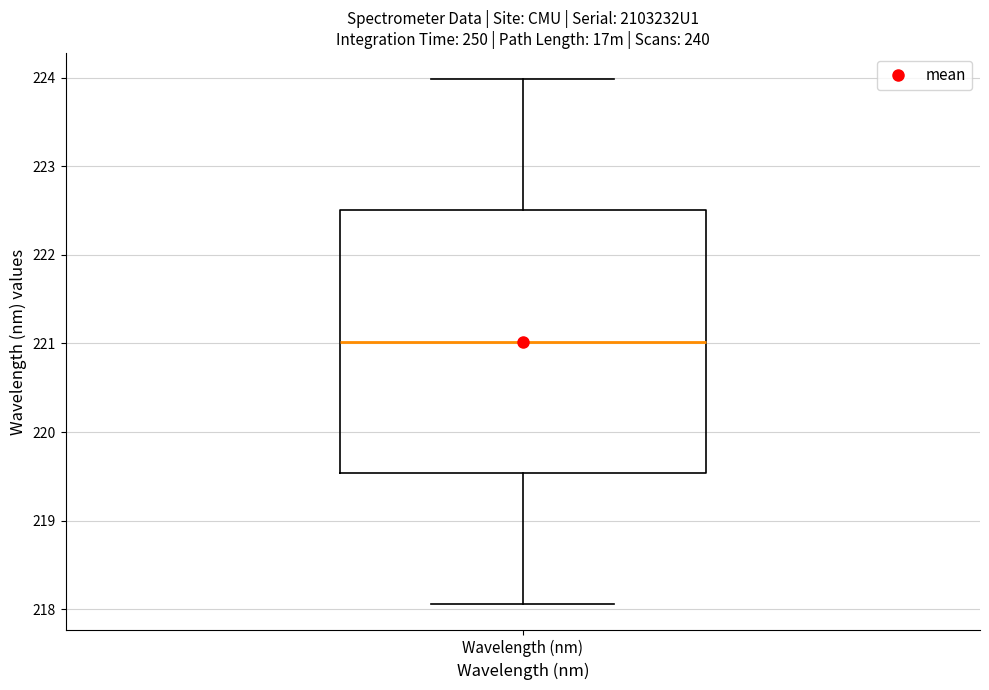

Where does the lower whisker of the box for Wavelength (nm) end on the y-axis? The values are not printed on the chart, so give them approximately, as read against the axis.

218.1